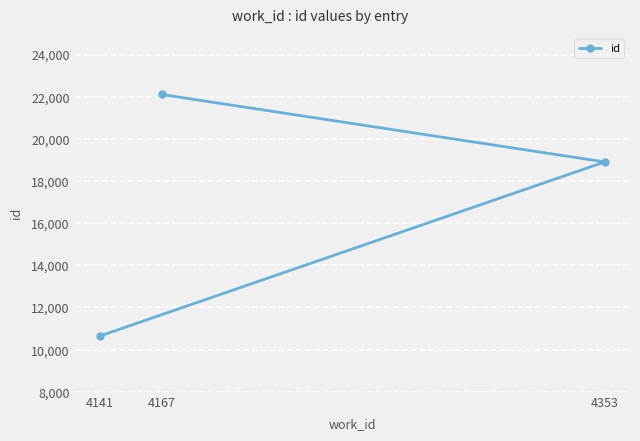

What value does the data have at 4353, to the nearest 10?

18910